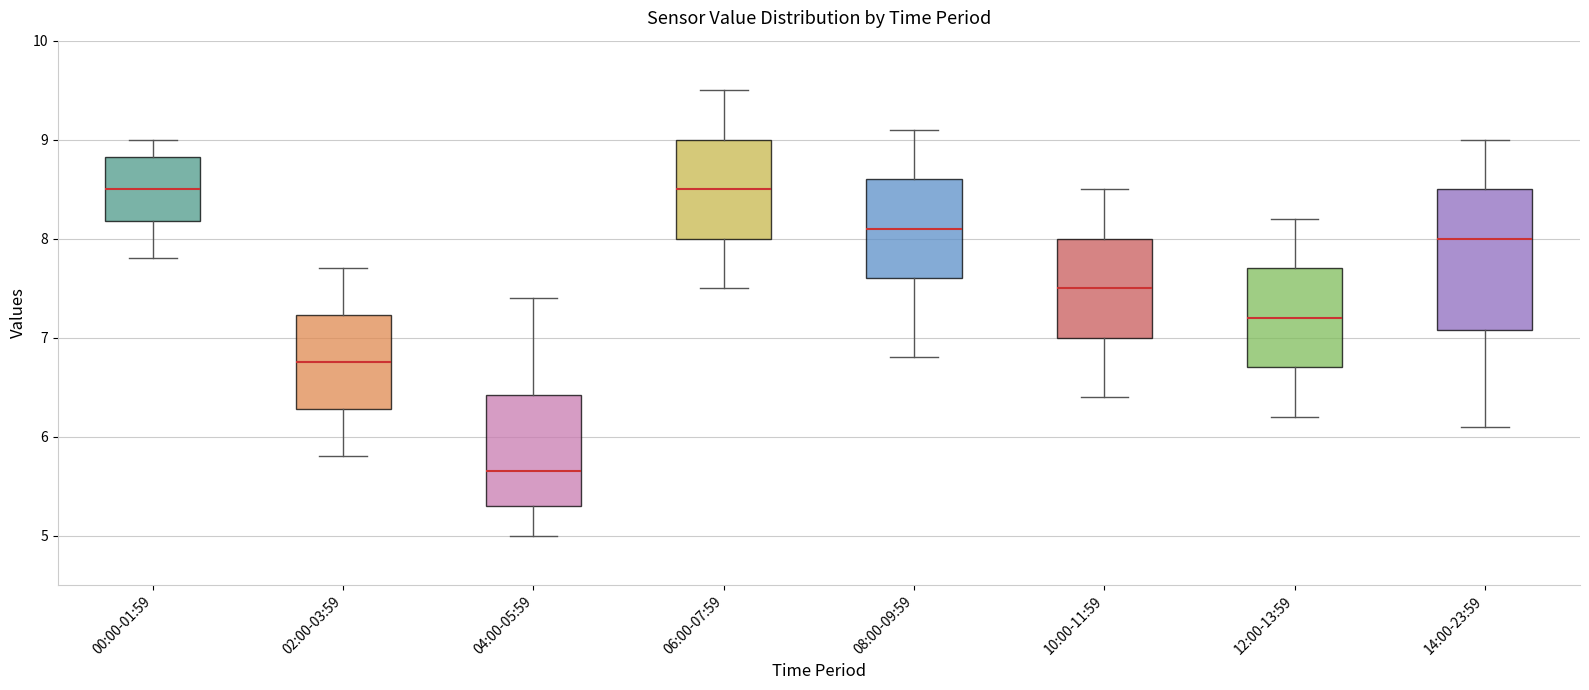

Which box is the tallest, from its lower edge to its upper edge?

14:00-23:59